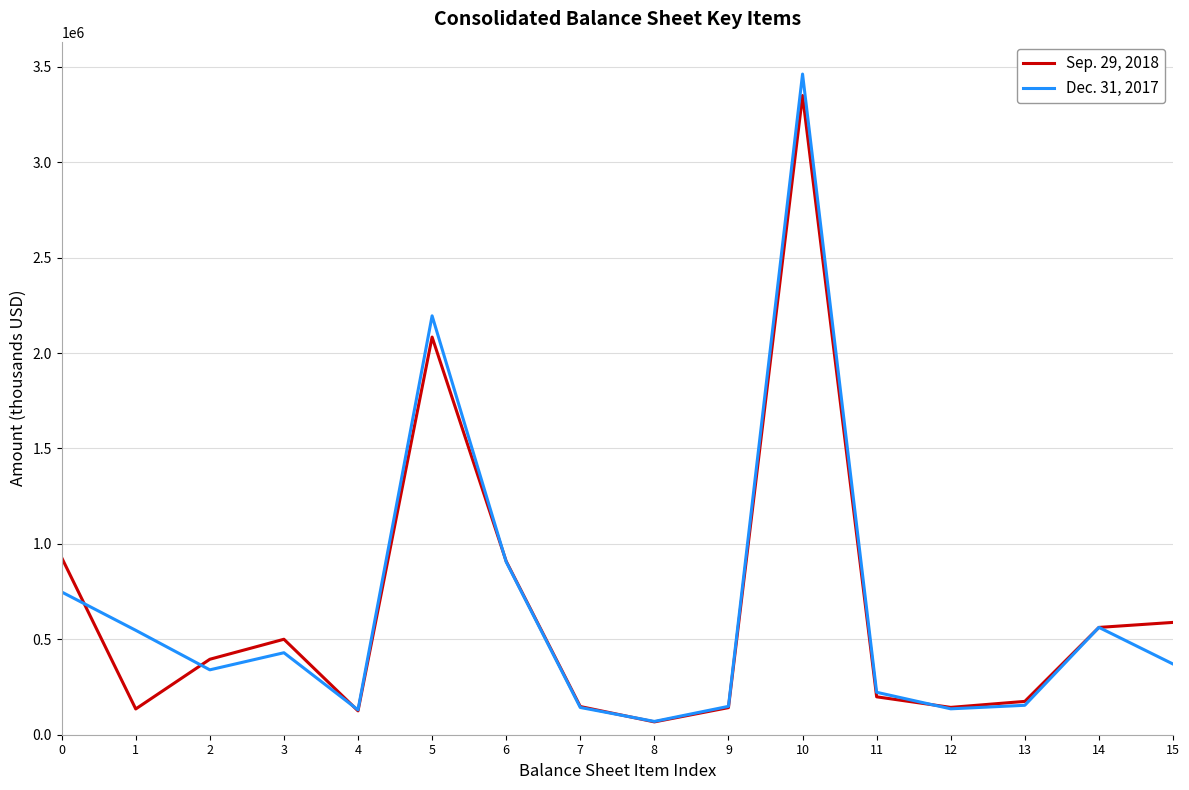

At which category does the chart reach its peak across all series?

10